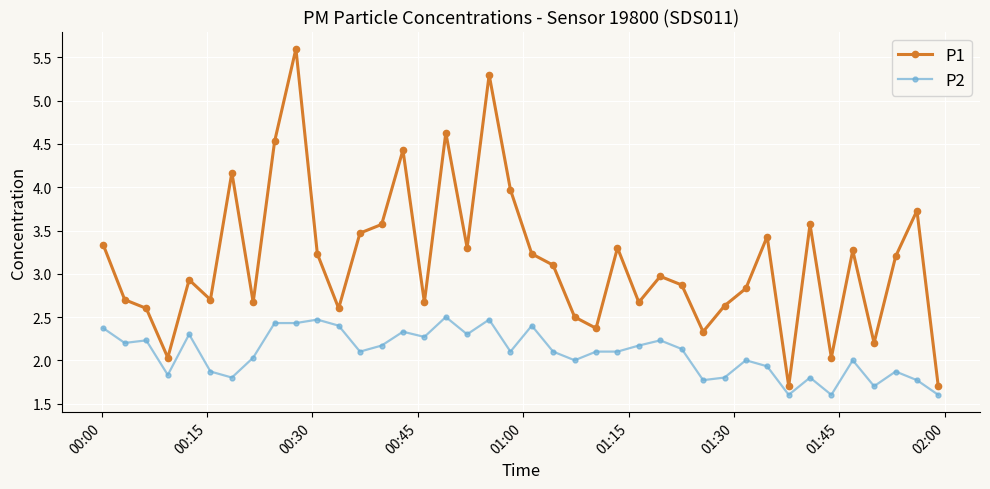

Count the number of data series in this chart.

2